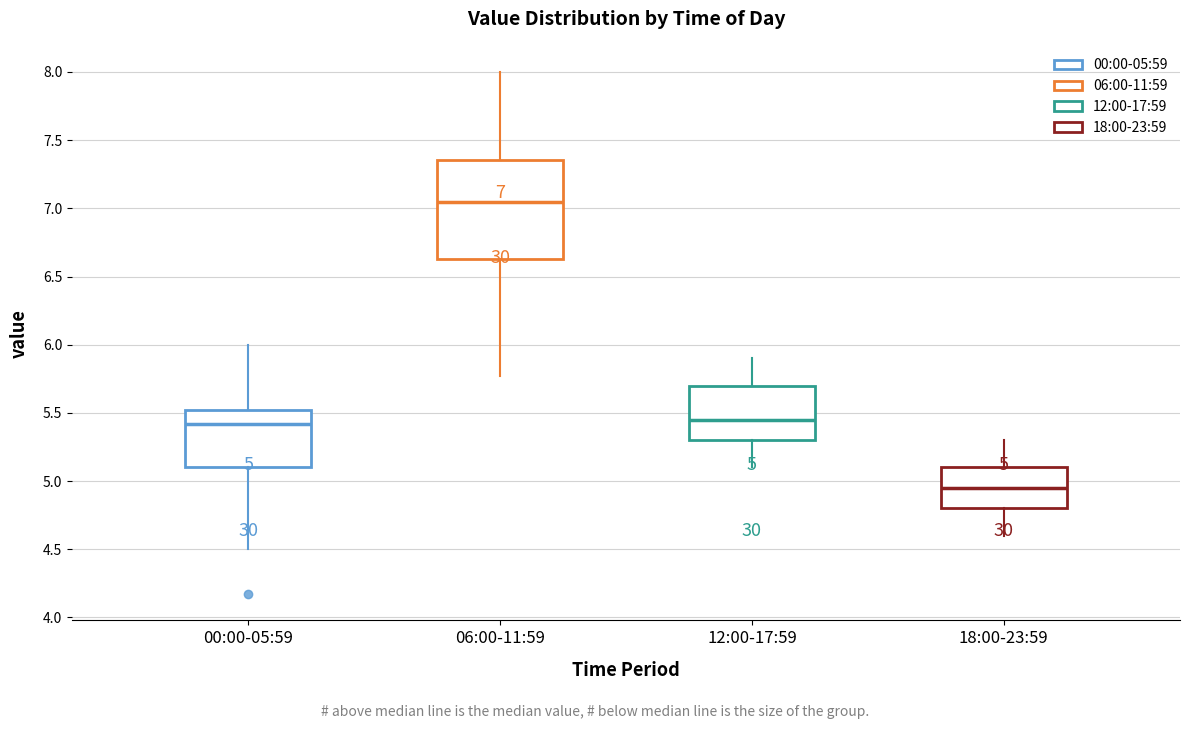

Which box is the tallest, from its lower edge to its upper edge?

06:00-11:59